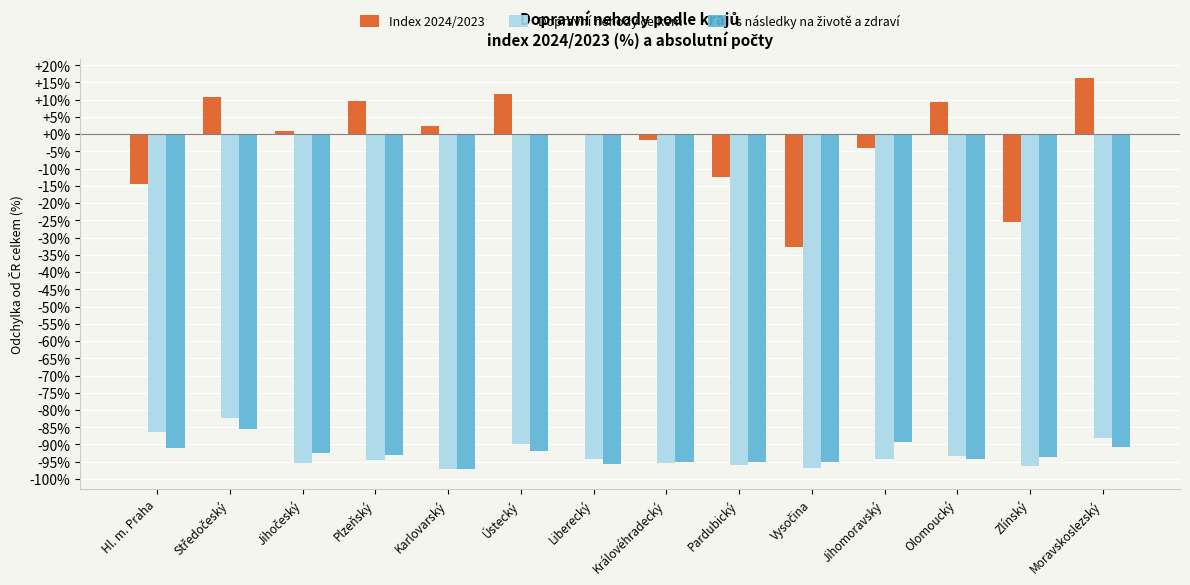

How many data points does each series have?

14